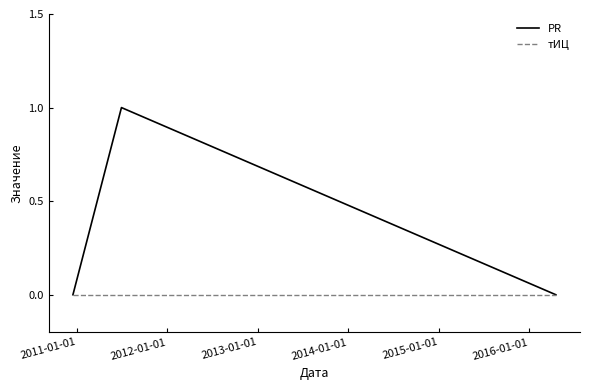

Which series has the widest spread of values?

PR